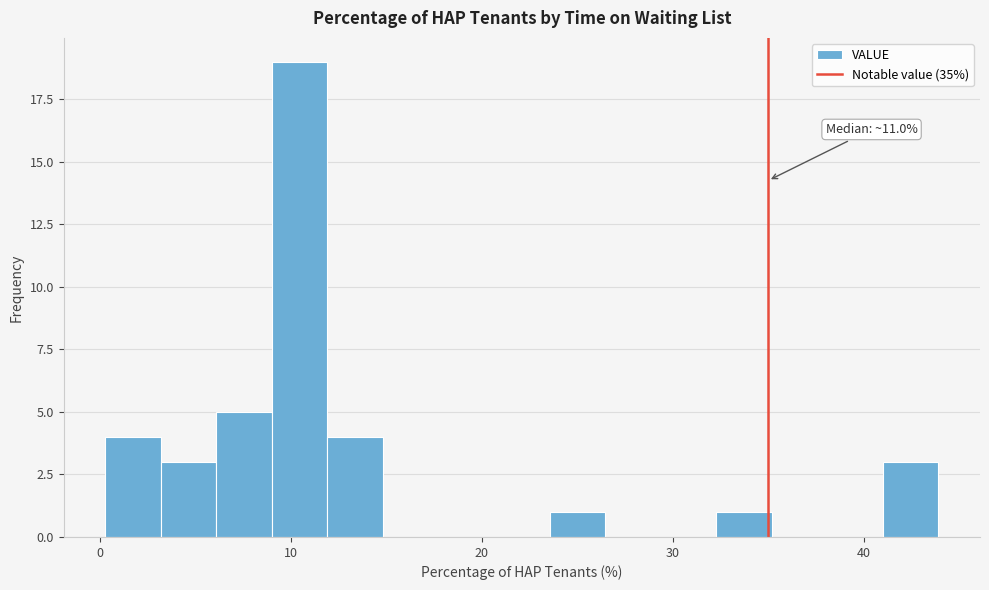

Read against the x-axis, roughly where is the centre of the tallest bar?

10